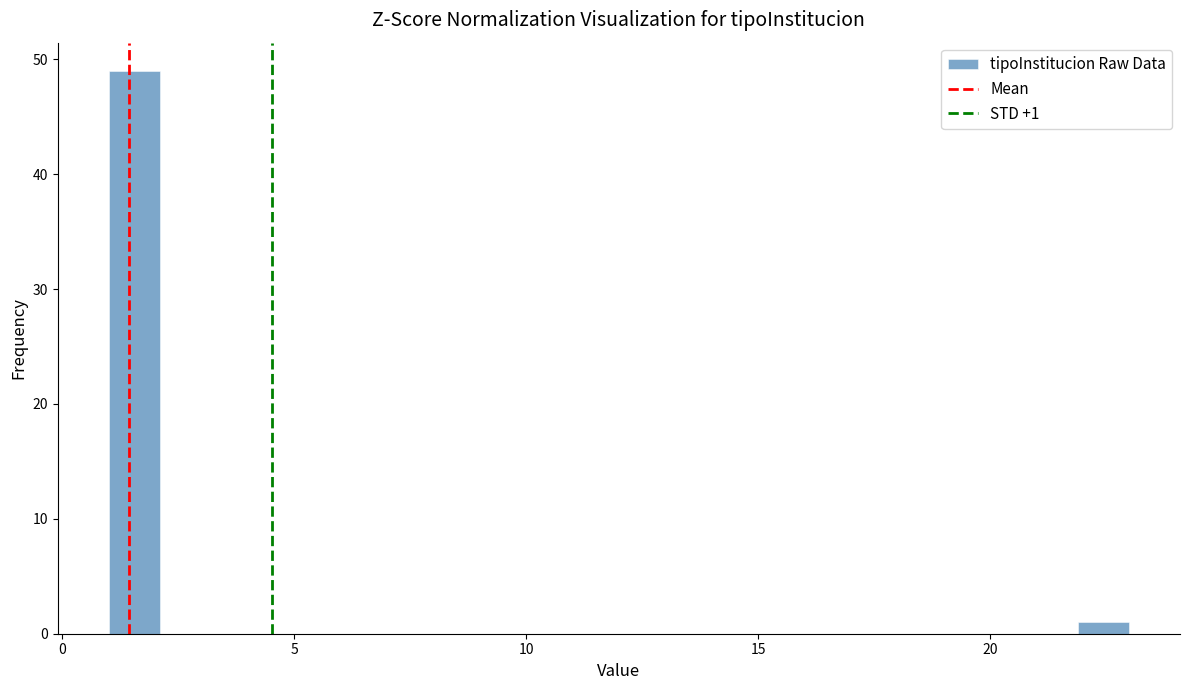

Around what value on the x-axis is the tallest bar? Give the approximate position of its centre, as read against the axis.

1.5